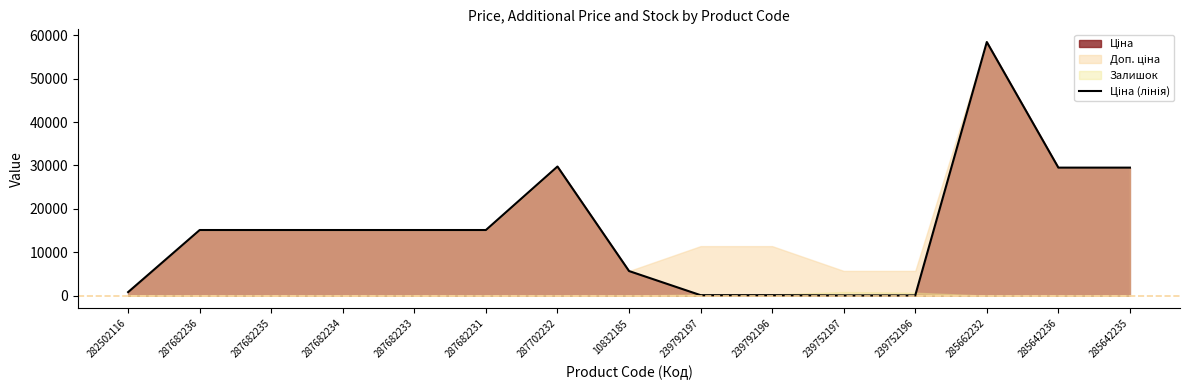

How many lines are shown in the chart?

1